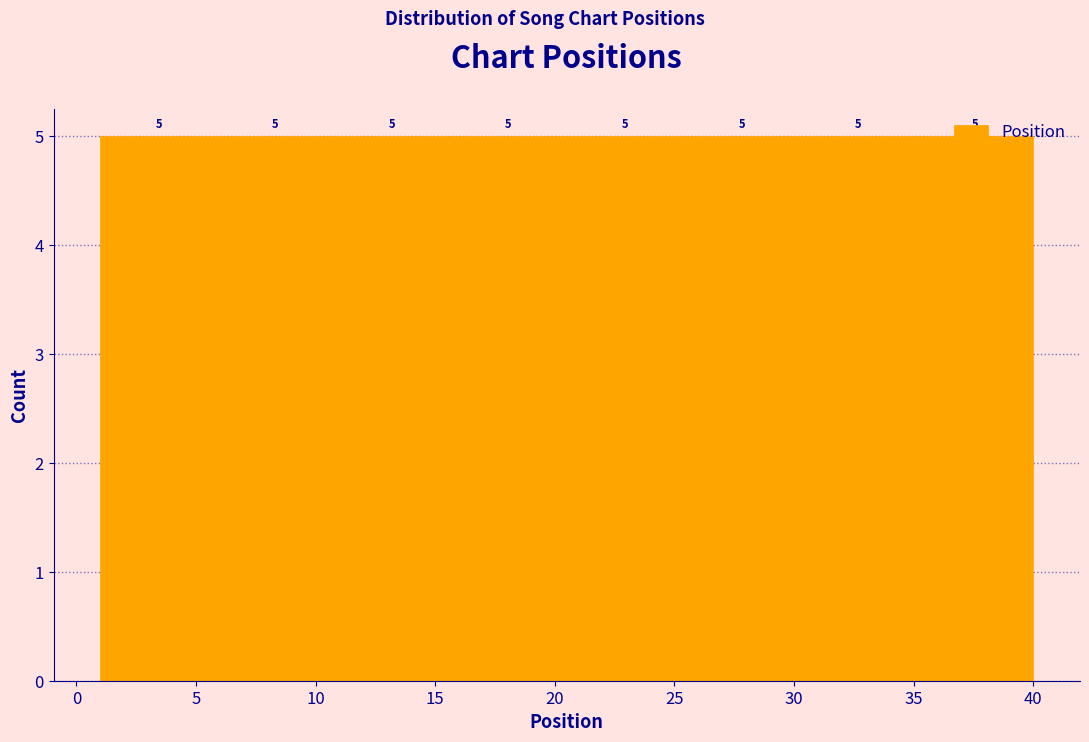

Reading left to right, transcribe this chart: for each bar, give the range it covers on the x-axis and its height. The bar edges are not printed on the chart, so give them approximately, as read against the axis.

1.0 to 6.0: 5
6.0 to 11.0: 5
11.0 to 15.5: 5
15.5 to 20.5: 5
20.5 to 25.5: 5
25.5 to 30.5: 5
30.5 to 35.0: 5
35.0 to 40.0: 5